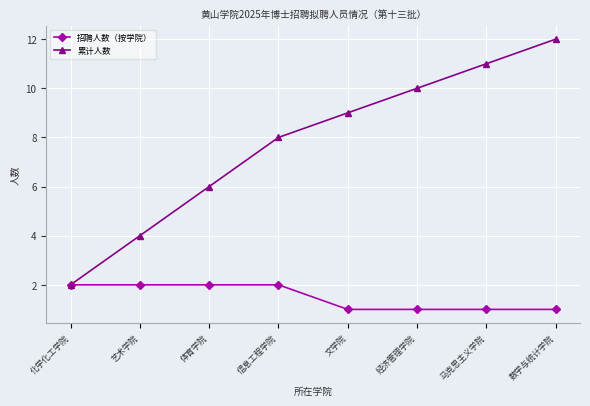

At which label does 累计人数 reach its peak?

数学与统计学院